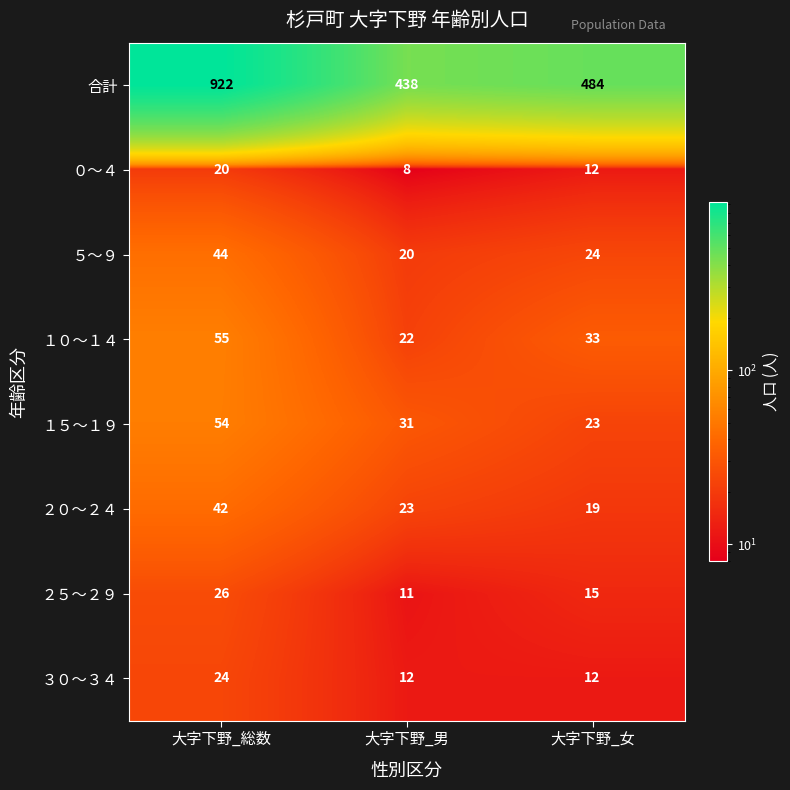

Read the ５～９ value at 大字下野_総数, to the nearest 5.

45